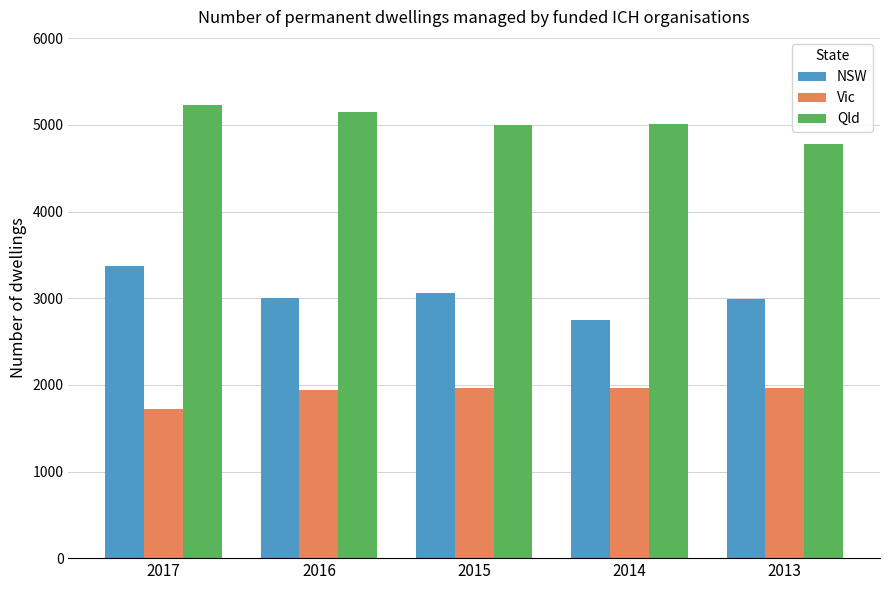

Rank the series by their average value, from lowest to highest.

Vic, NSW, Qld